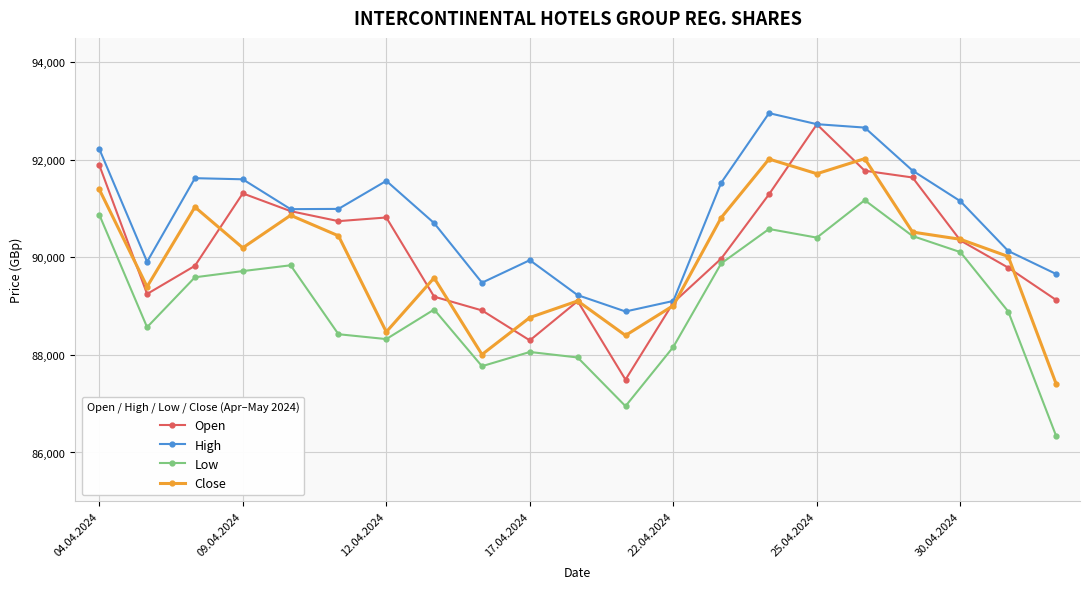

Which series has the widest spread of values?

Open